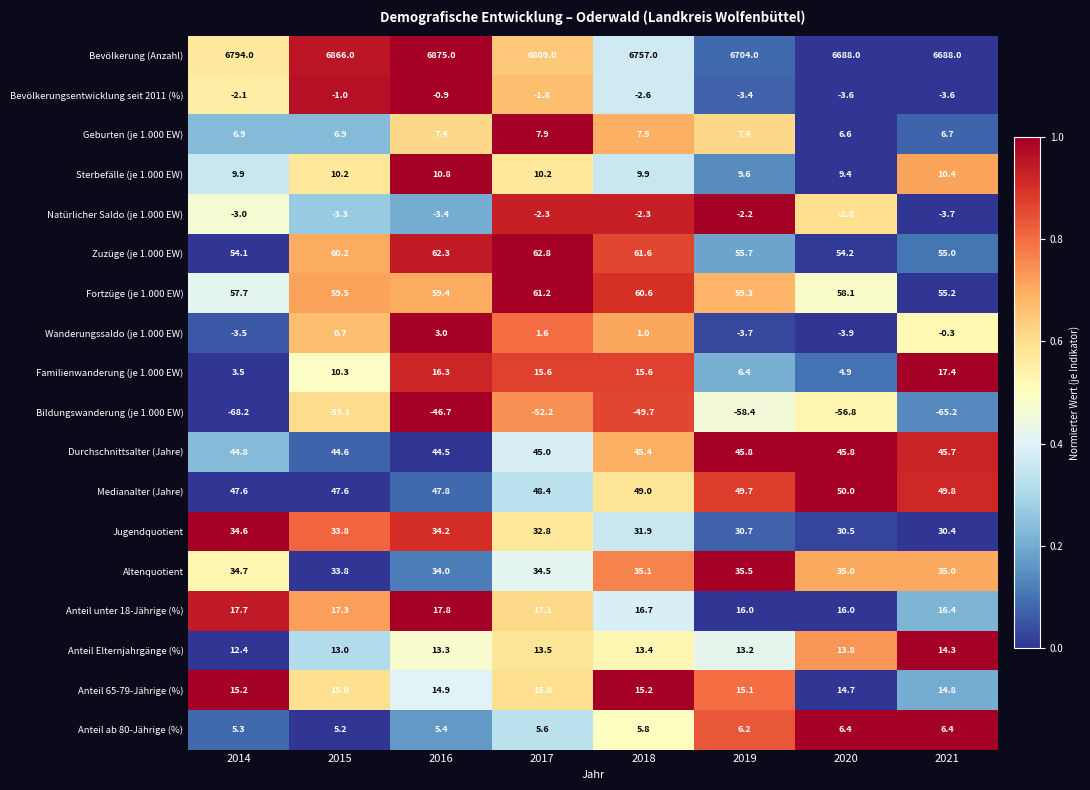

At which label does Bevölkerungsentwicklung seit 2011 (%) first exceed -2?

2015